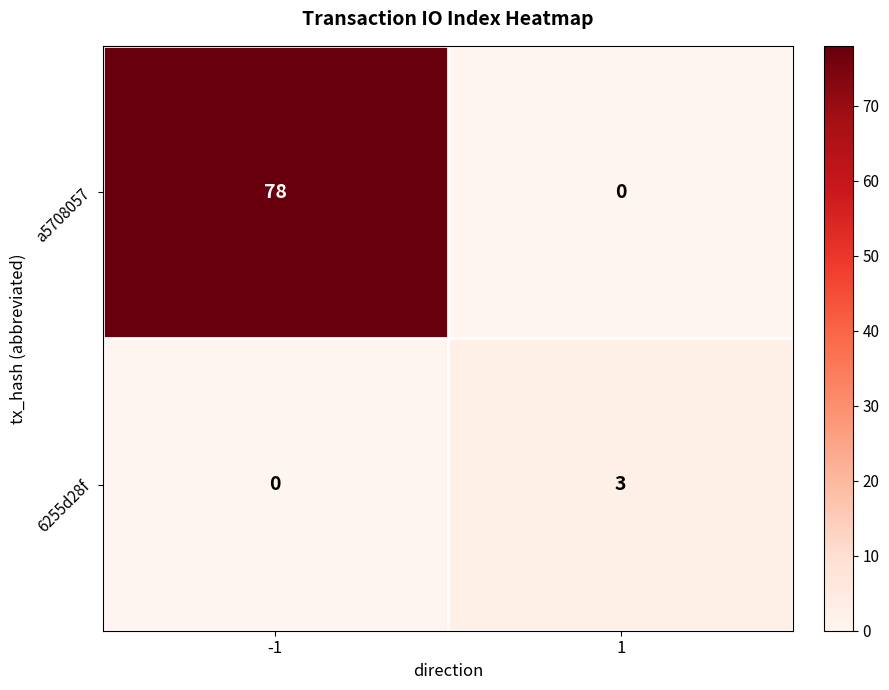

Reading left to right, transcribe all the data shown in this chart.

a5708057: -1=78	1=0
6255d28f: -1=0	1=3